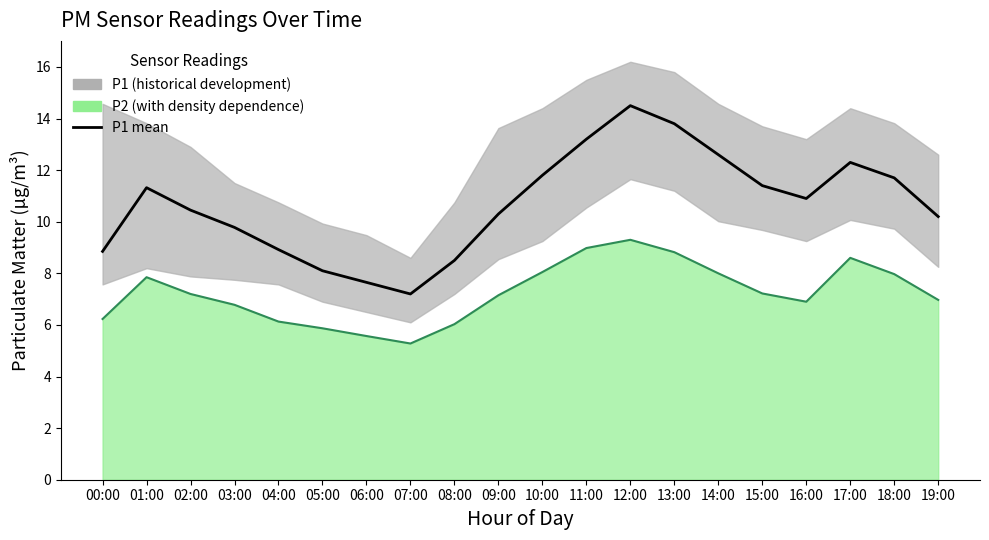

What is the maximum value shown in the chart?

14.5